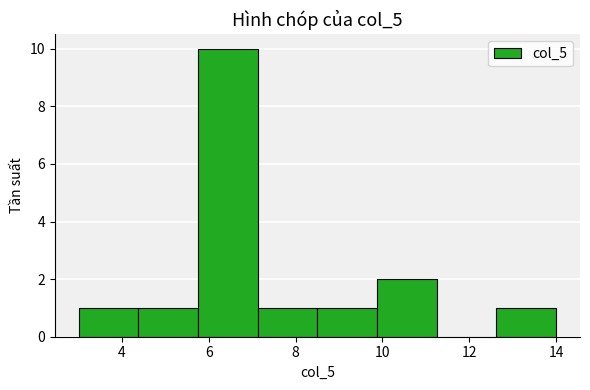

Which range on the x-axis has the tallest bar?

5.8 to 7.2